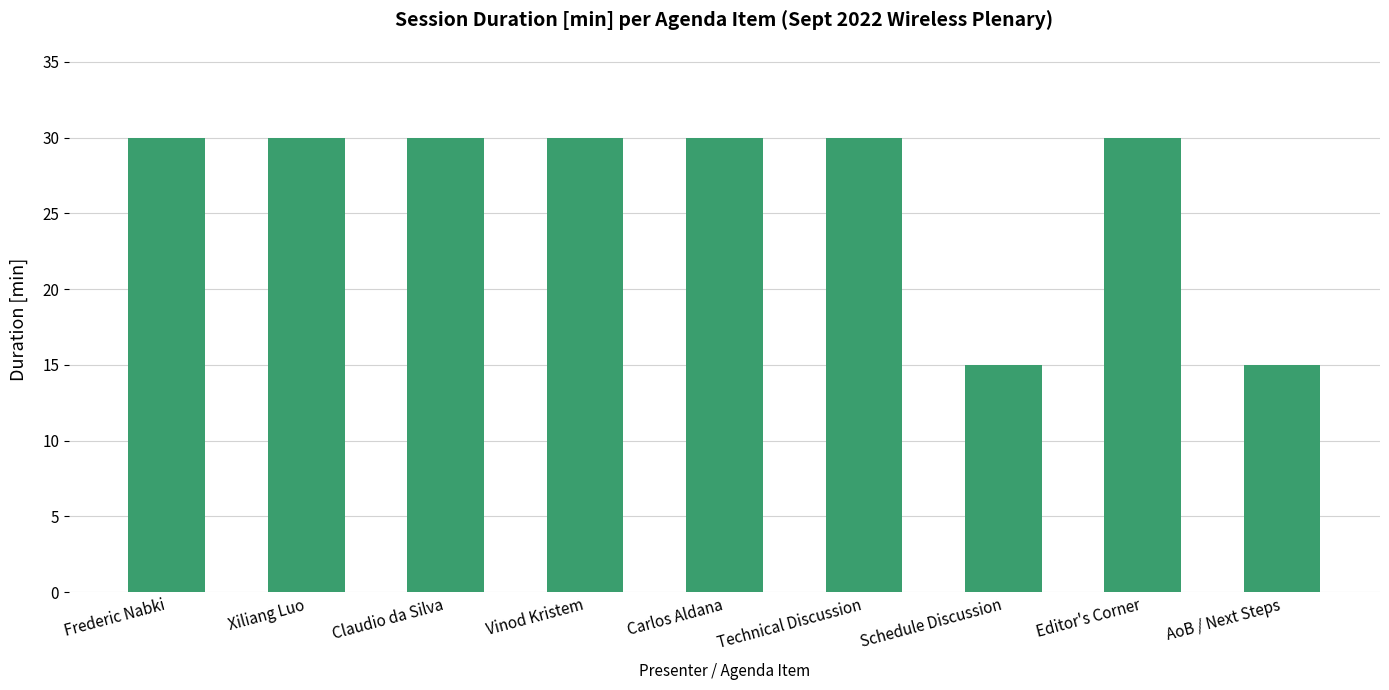

Reading right to left, extract all data points from this chart.

AoB / Next Steps=15	Editor's Corner=30	Schedule Discussion=15	Technical Discussion=30	Carlos Aldana=30	Vinod Kristem=30	Claudio da Silva=30	Xiliang Luo=30	Frederic Nabki=30